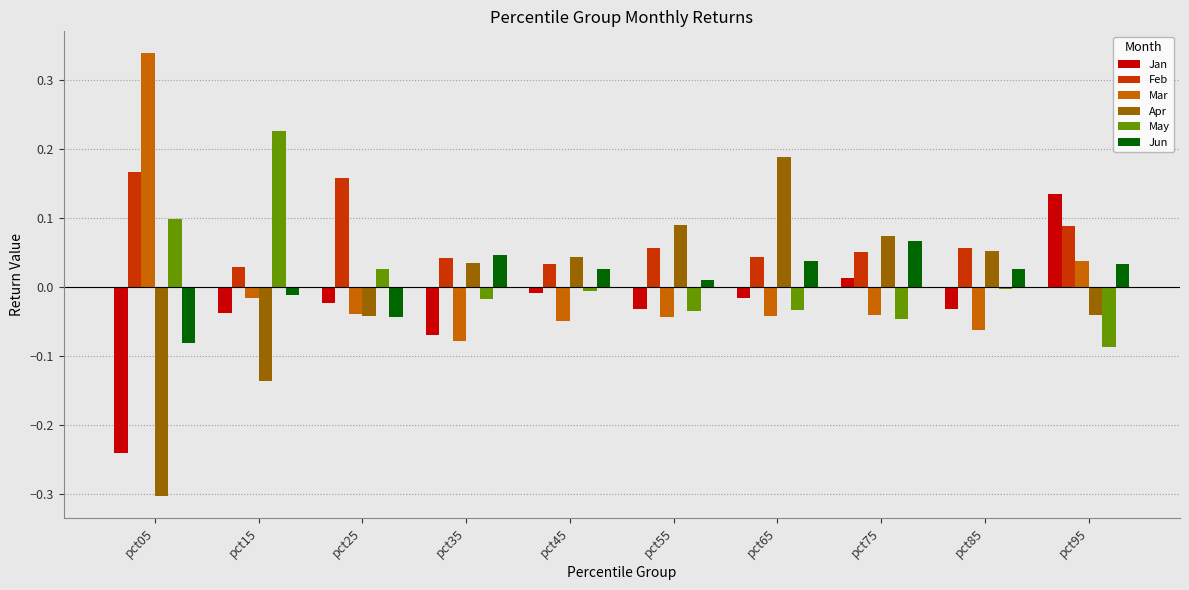

Which series has the widest spread of values?

Apr